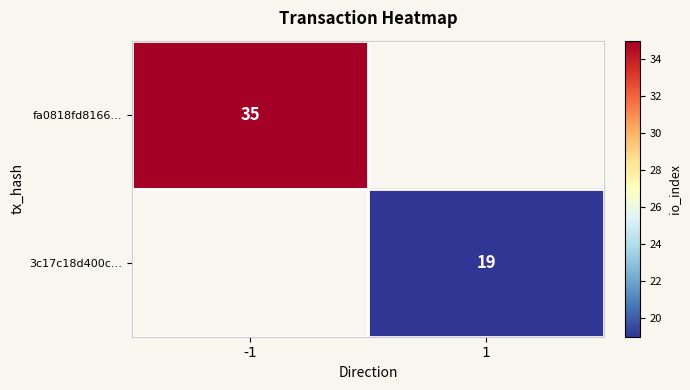

Is it true that 3c17c18d400c… equals 19 at 1?

True